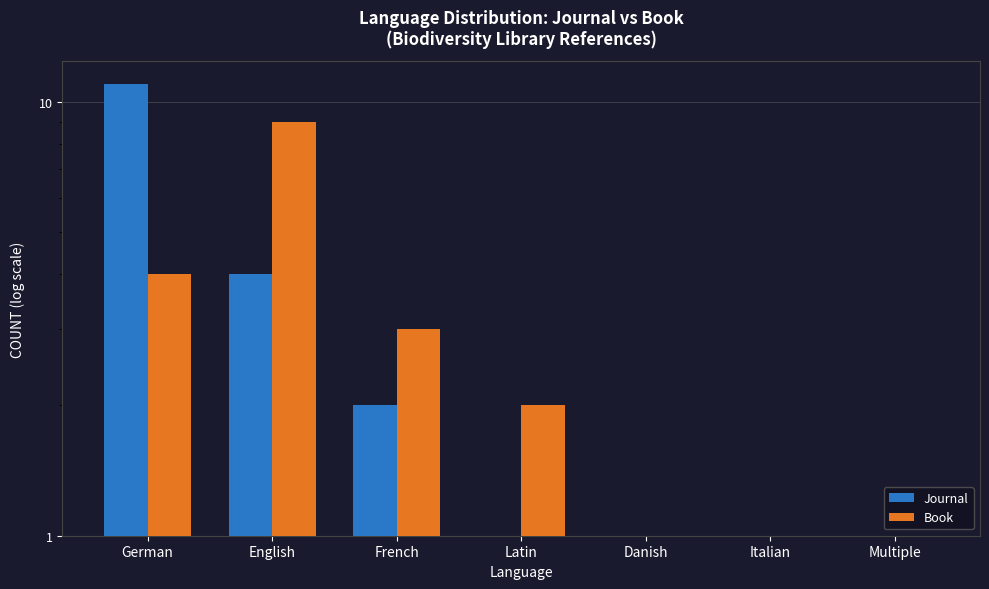

Rank the categories by Journal value from highest to lowest.

German, English, French, Danish, Italian, Multiple, Latin